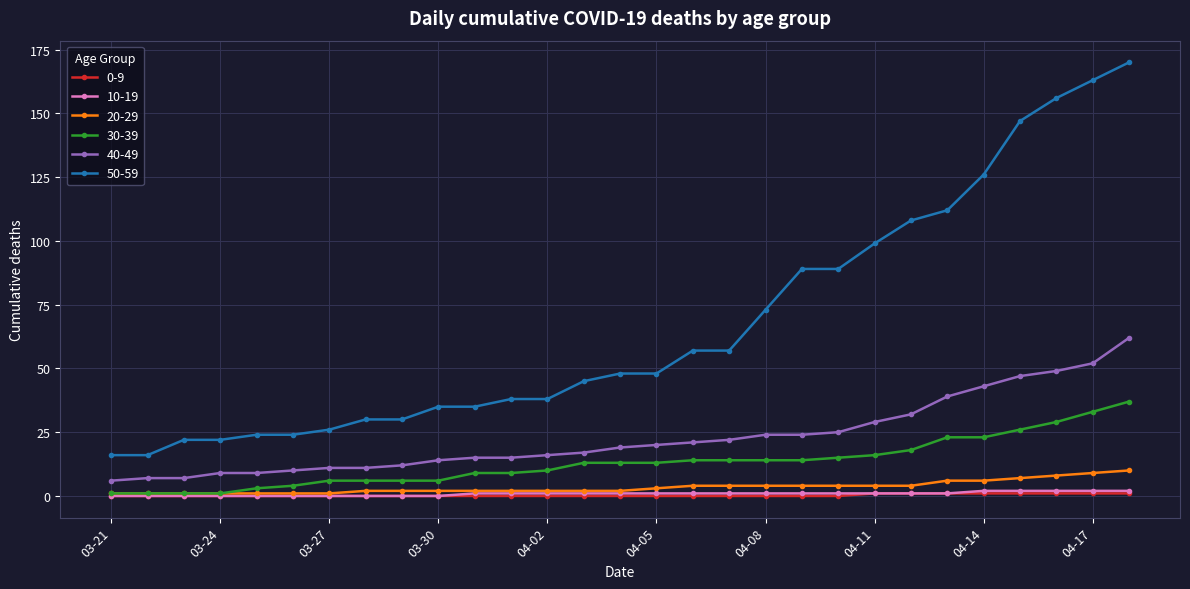

What is the greatest value displayed?

170